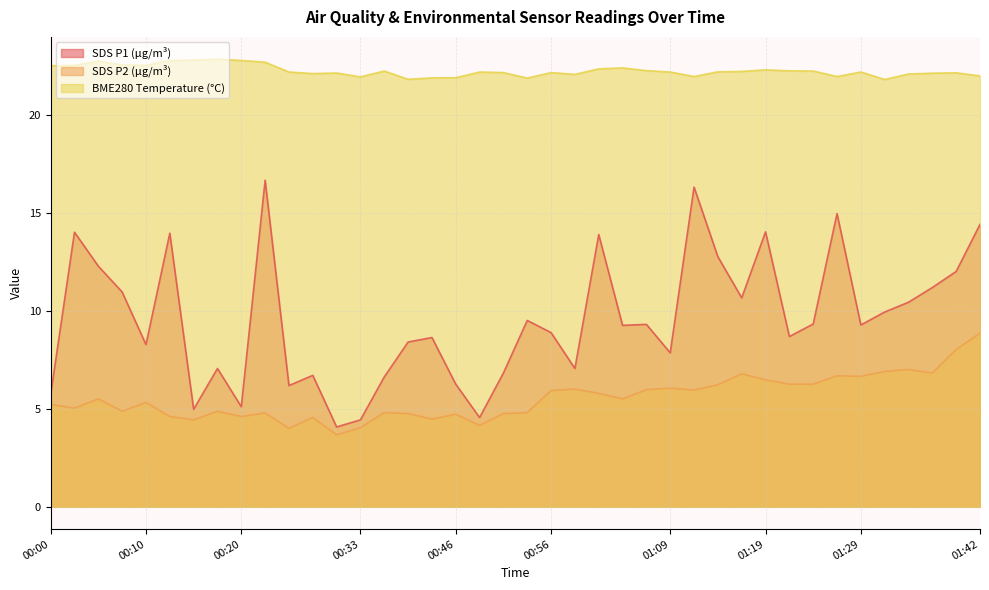

How many lines are shown in the chart?

3